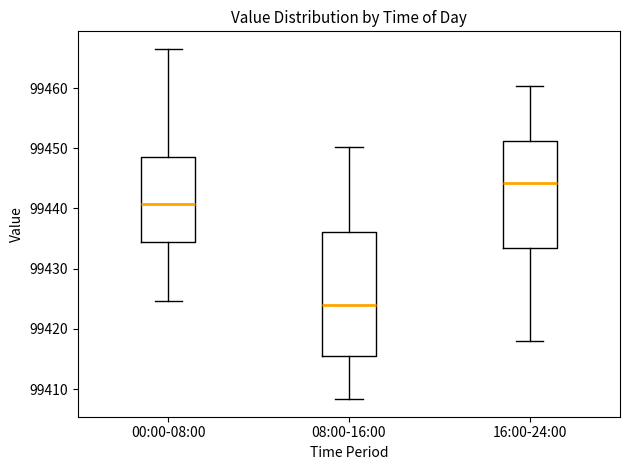

Which box has the lowest median line?

08:00-16:00